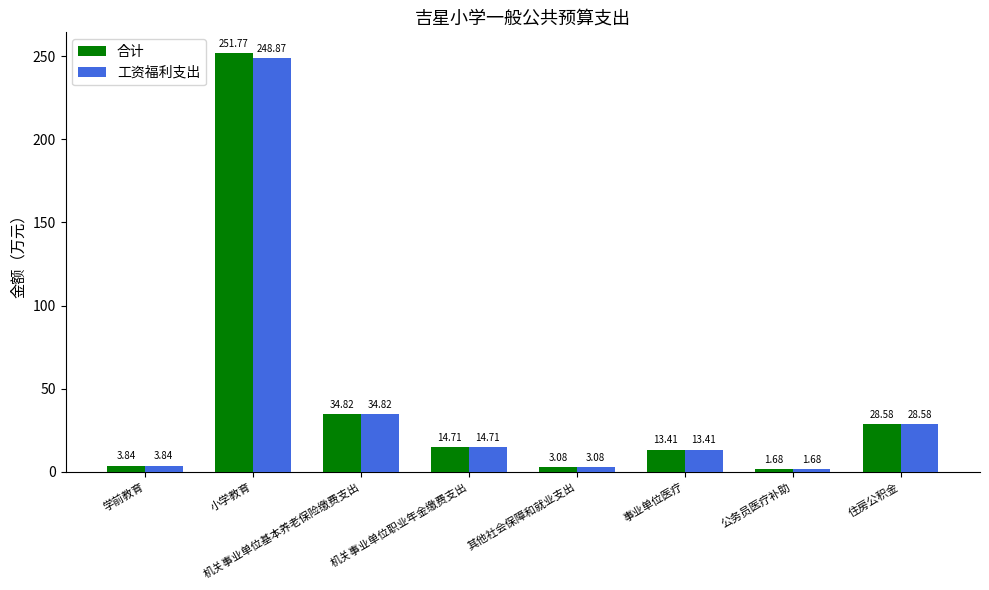

How many values in the 工资福利支出 series are below 14?

4